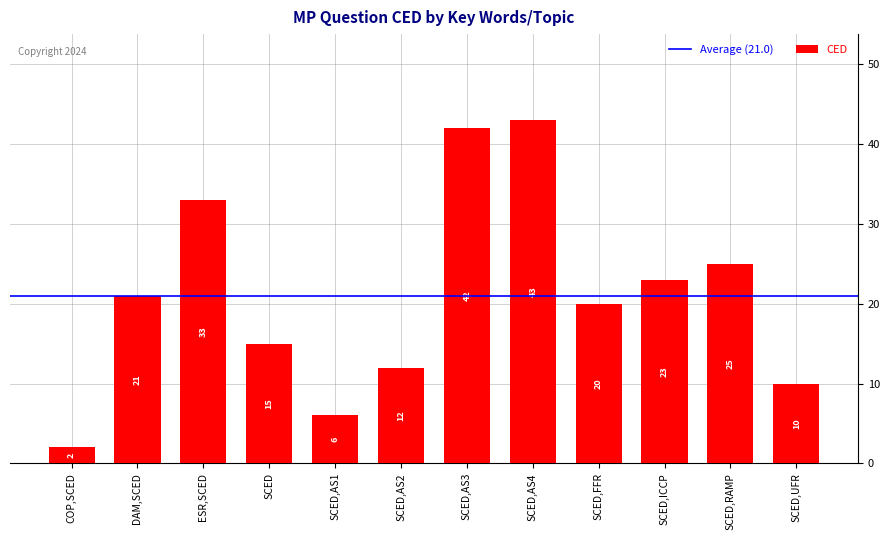

At which category does the chart reach its minimum across all series?

COP,SCED